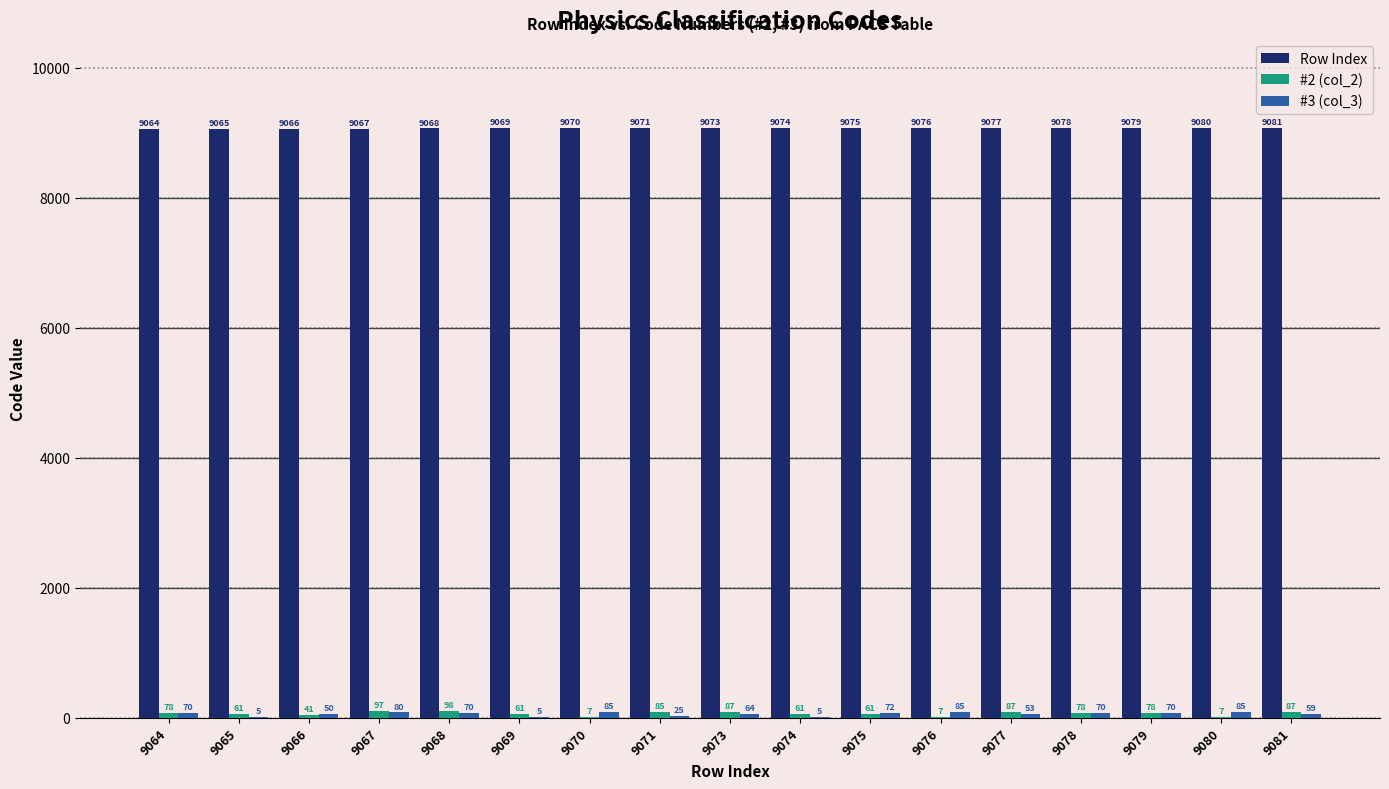

What is the sum of all Row Index values?

154233